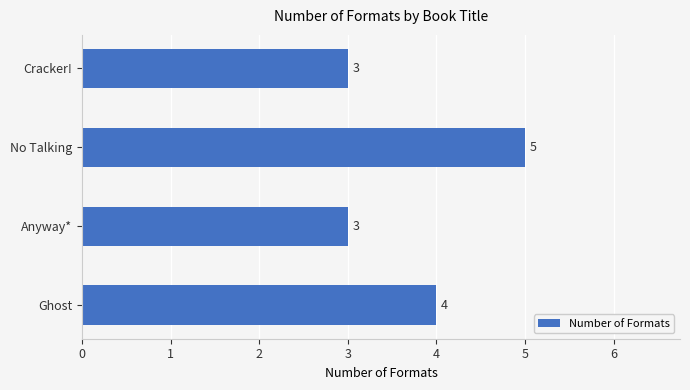

The chart shows a value of 2 at No Talking. True or false?

False